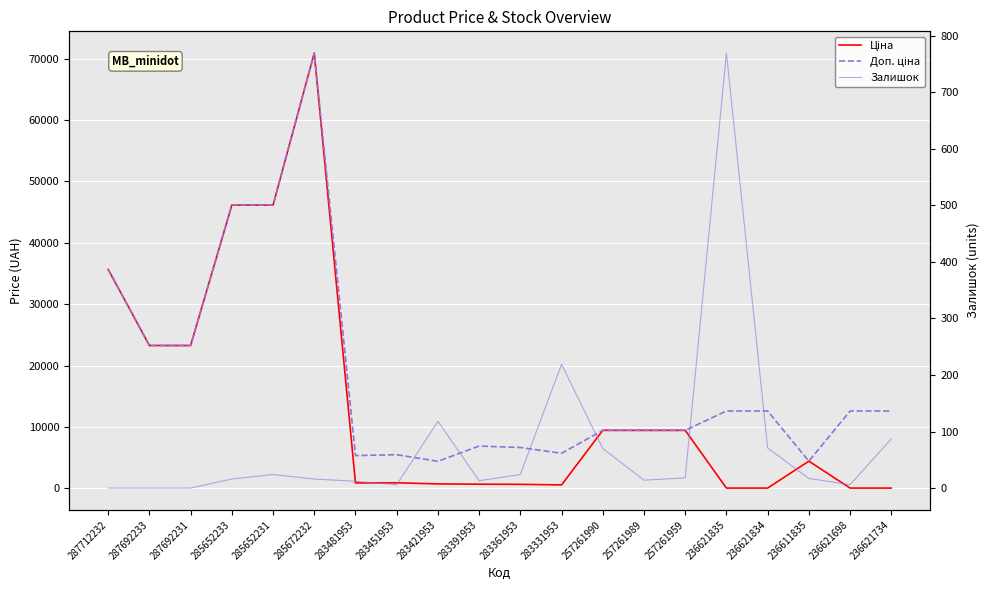

At which label does Доп. ціна first exceed 12612?

287712232